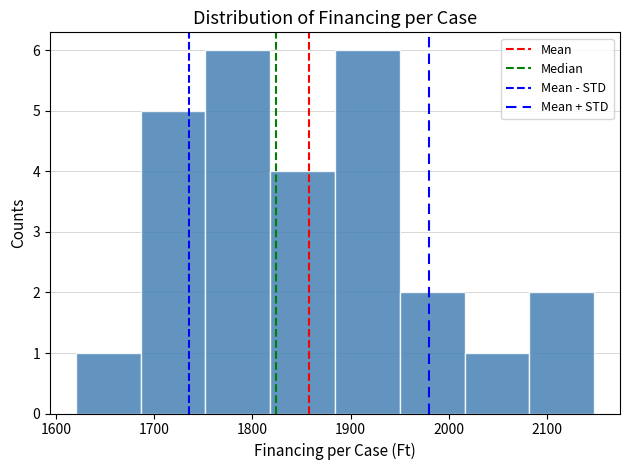

What is the height of the bar covering 2020 to 2080 on the x-axis? Neither the bar edges nor the heights are printed on the chart, so give them approximately, as read against the axes.

1